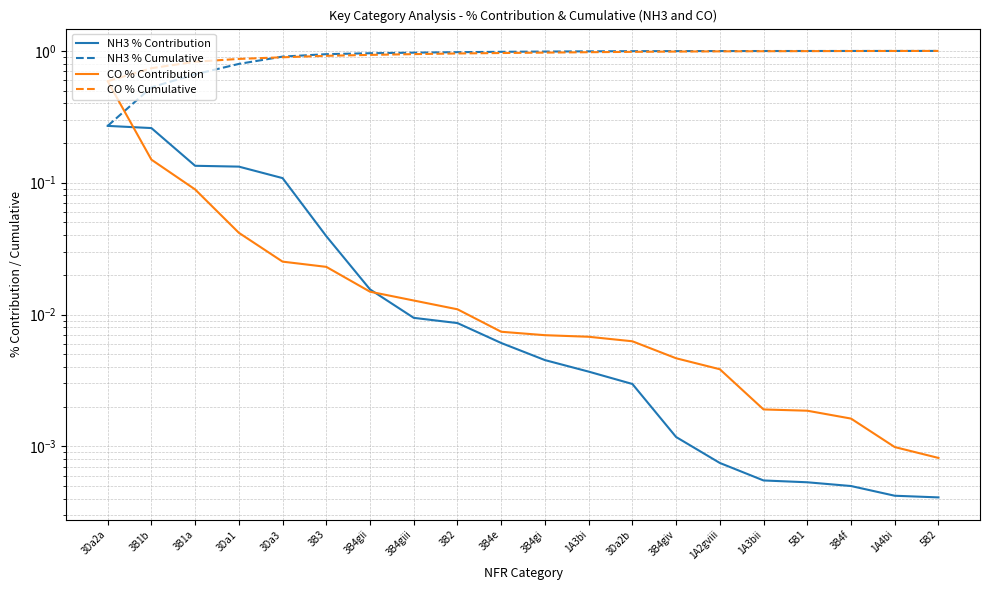

Reading left to right, what are all the values shown in this chart?

NH3 % Contribution: 0.3	0.3	0.1	0.1	0.1	0.0	0.0	0.0	0.0	0.0	0.0	0.0	0.0	0.0	0.0	0.0	0.0	0.0	0.0	0.0
NH3 % Cumulative: 0.3	0.5	0.7	0.8	0.9	0.9	1.0	1.0	1.0	1.0	1.0	1.0	1.0	1.0	1.0	1.0	1.0	1.0	1.0	1.0
CO % Contribution: 0.6	0.1	0.1	0.0	0.0	0.0	0.0	0.0	0.0	0.0	0.0	0.0	0.0	0.0	0.0	0.0	0.0	0.0	0.0	0.0
CO % Cumulative: 0.6	0.7	0.8	0.9	0.9	0.9	0.9	0.9	1.0	1.0	1.0	1.0	1.0	1.0	1.0	1.0	1.0	1.0	1.0	1.0